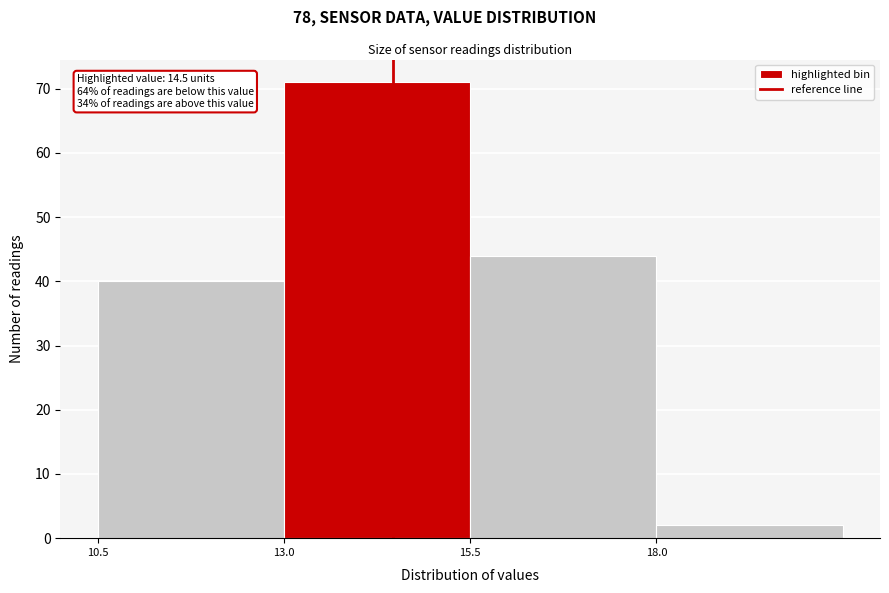

Over which range of the x-axis is the bar tallest?

13.0 to 15.5